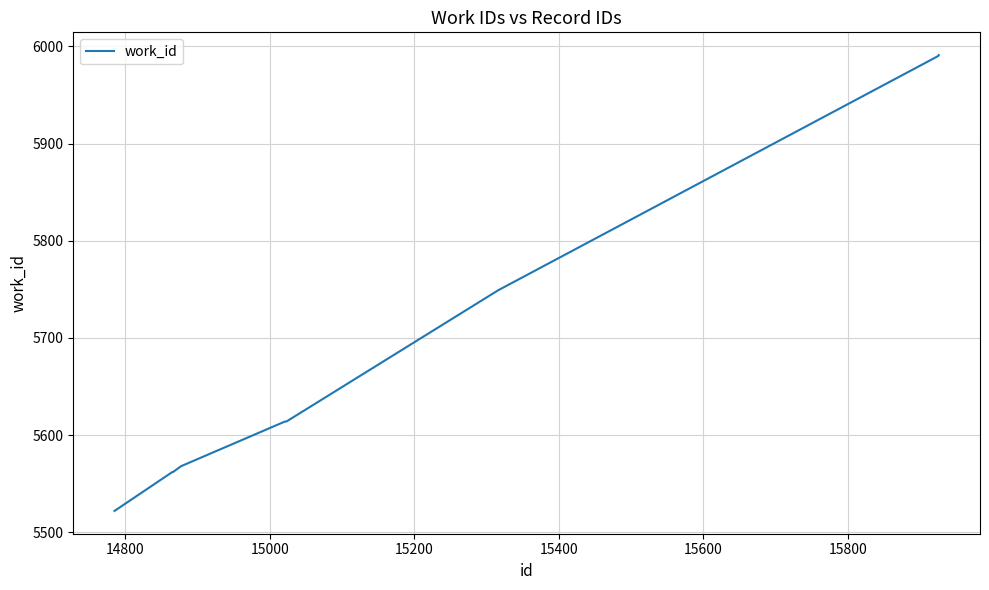

What is the maximum value shown in the chart?

5991